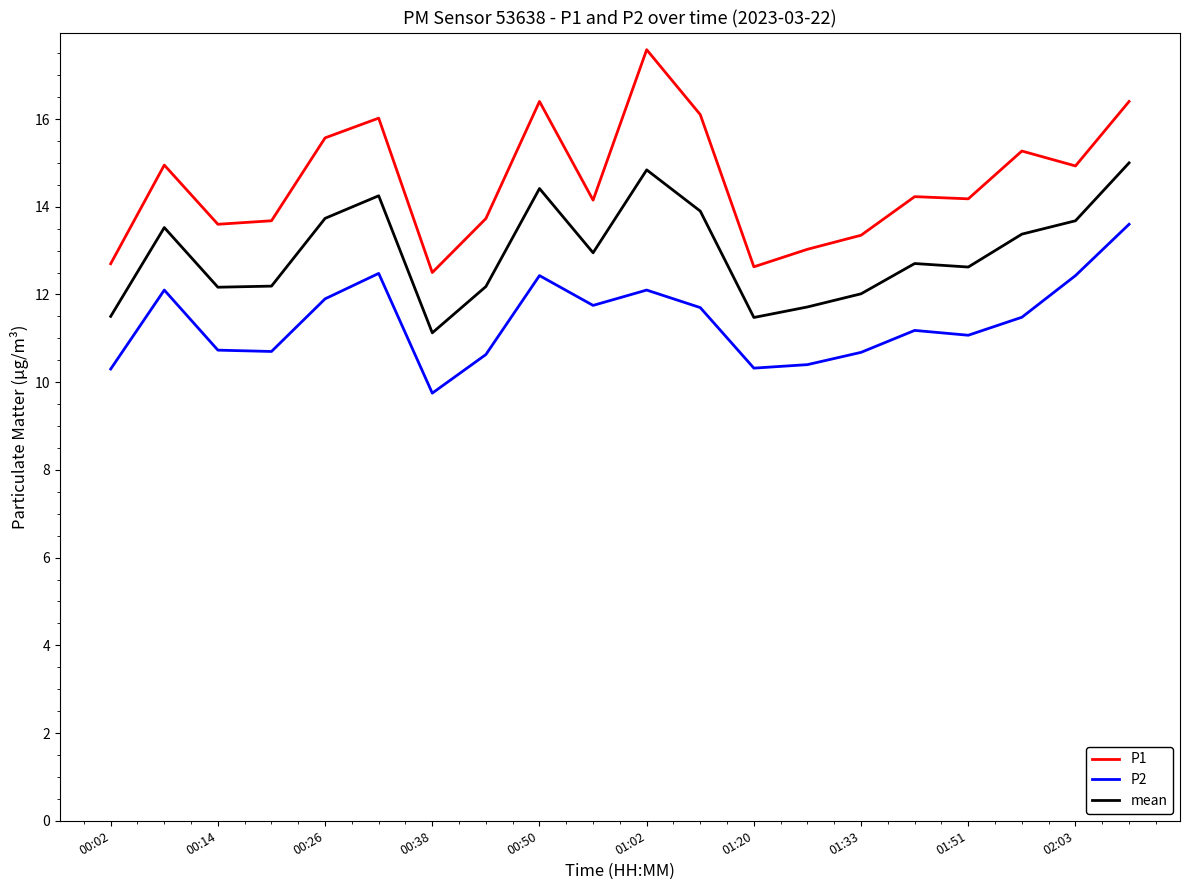

Which series has the largest total across all categories?

P1